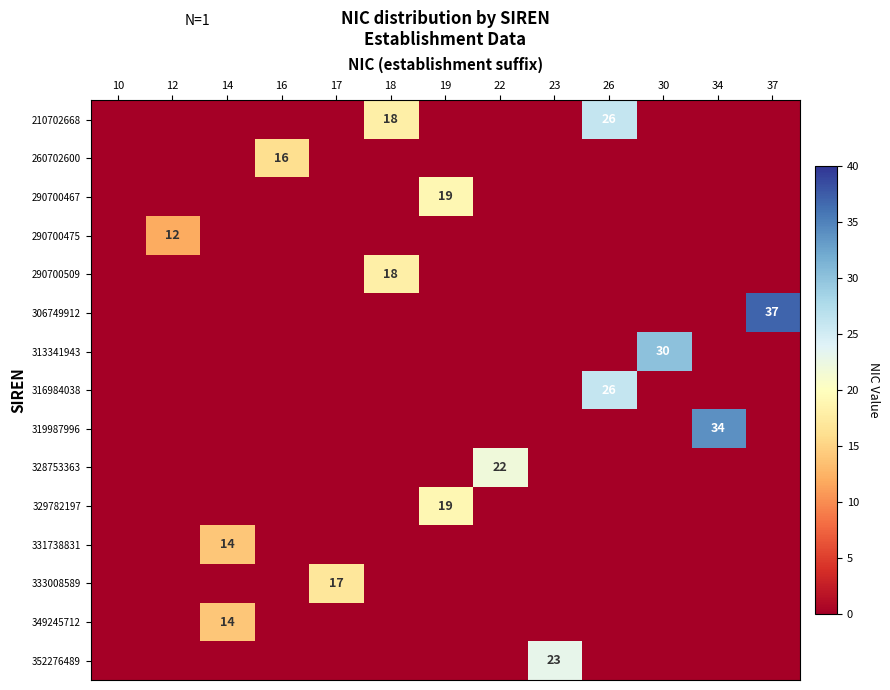

Which category has the lowest value across all series?

10